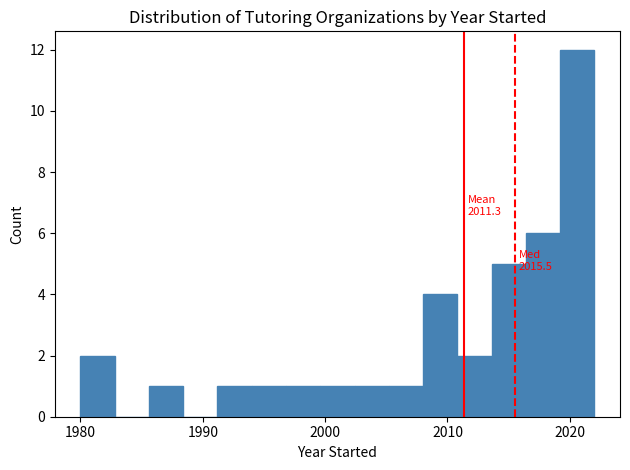

Around what value on the x-axis is the tallest bar? Give the approximate position of its centre, as read against the axis.

2021